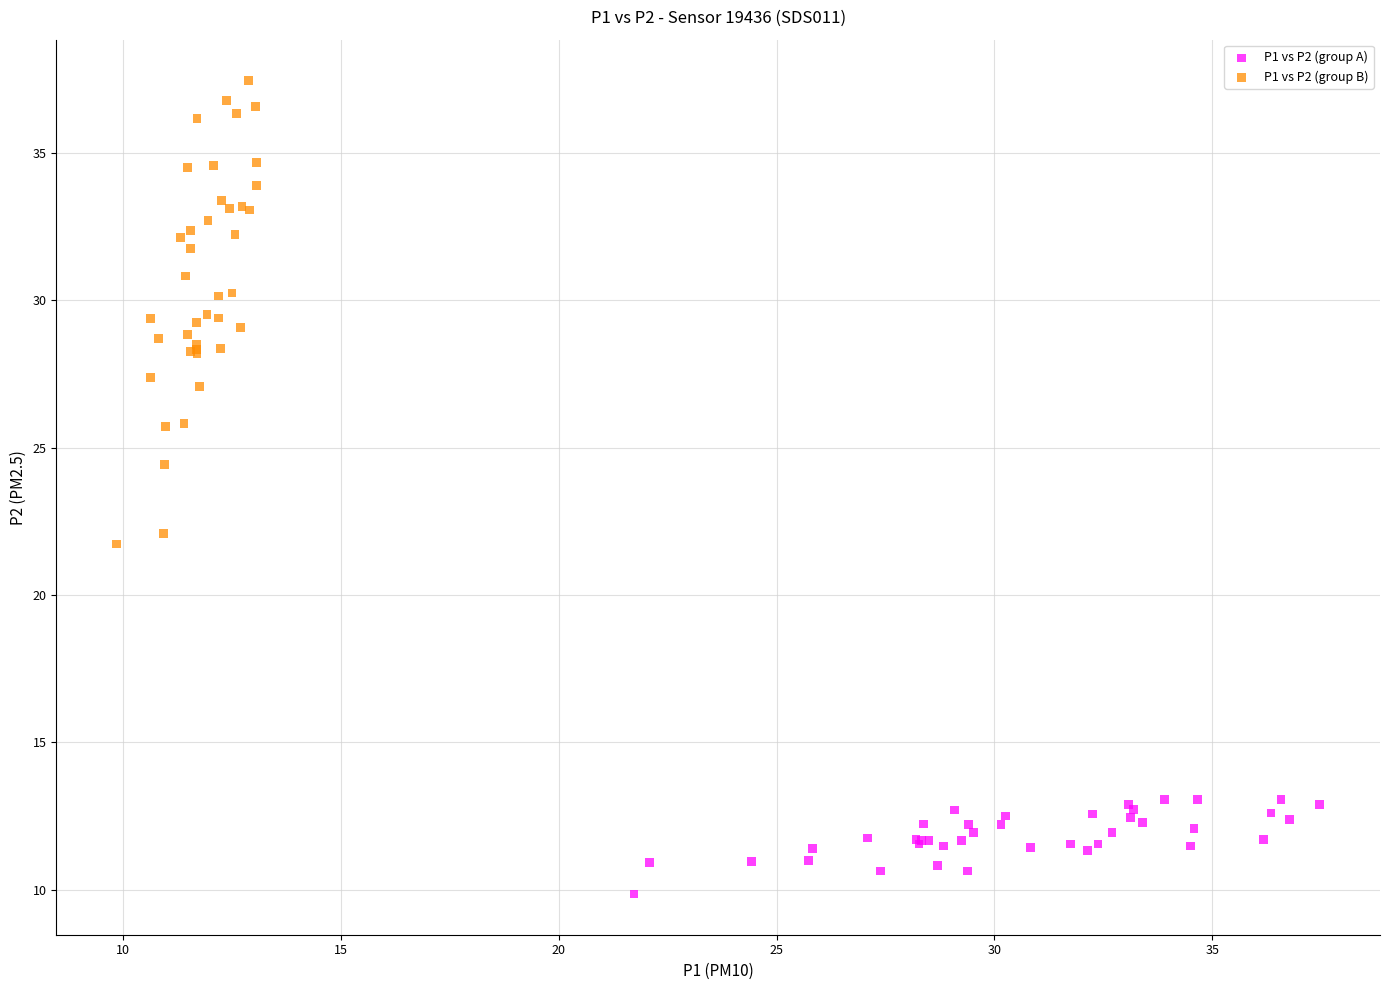

Which series has the largest Y range (max minus min)?

P1 vs P2 (group B)